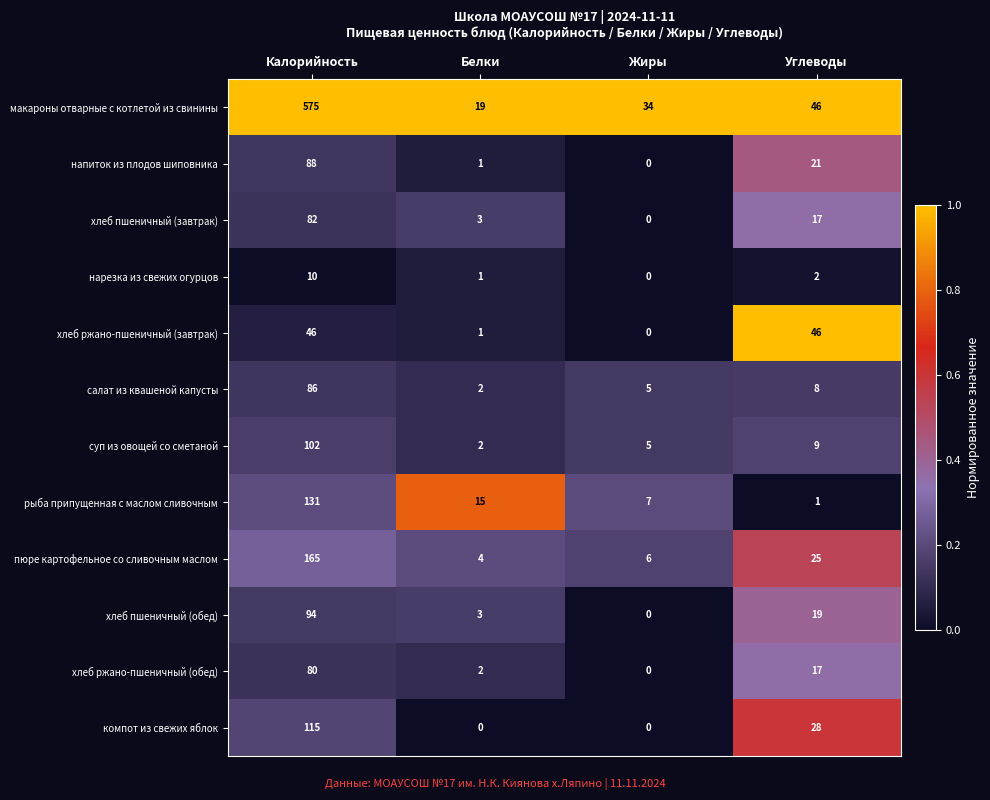

What is the total value across all series at Жиры?

57